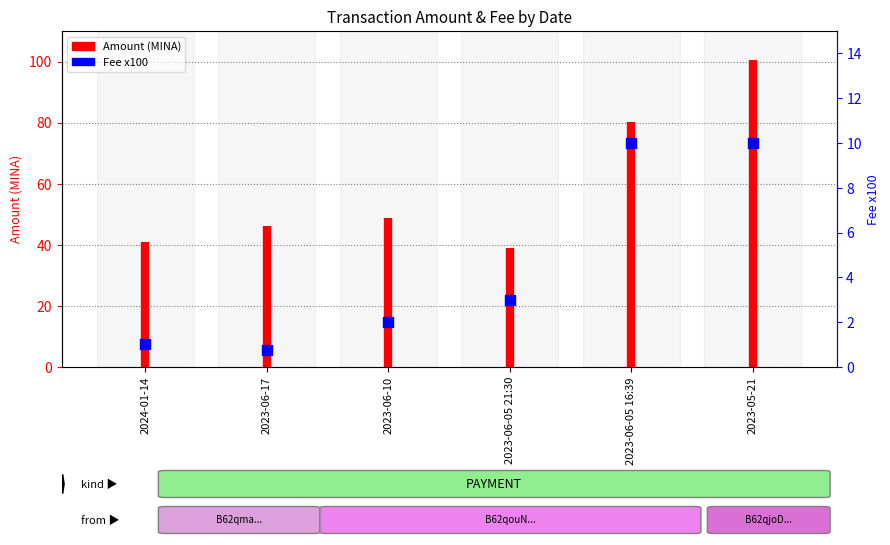

Between 2024-01-14 and 2023-06-05 16:39, which is larger?

2023-06-05 16:39